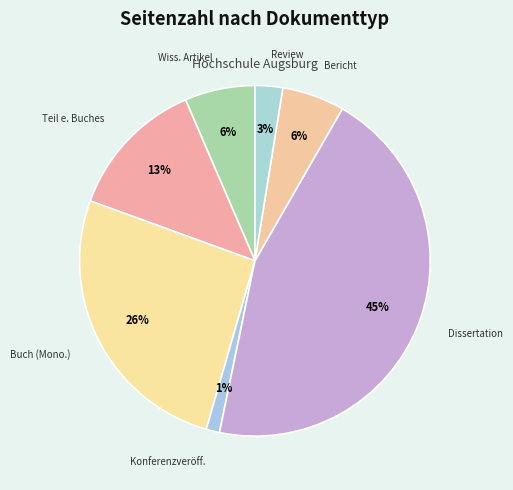

Do Review and Teil e. Buches together represent more than half of the pie?

No